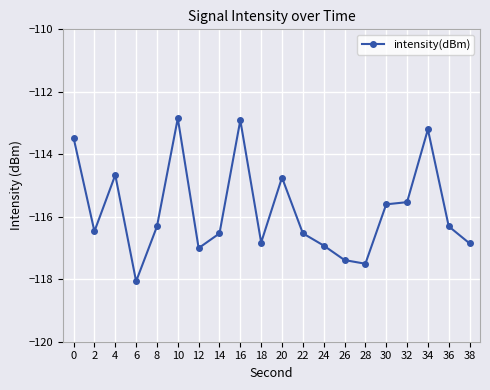

What is the change in value from 18 to 30?

+1.2